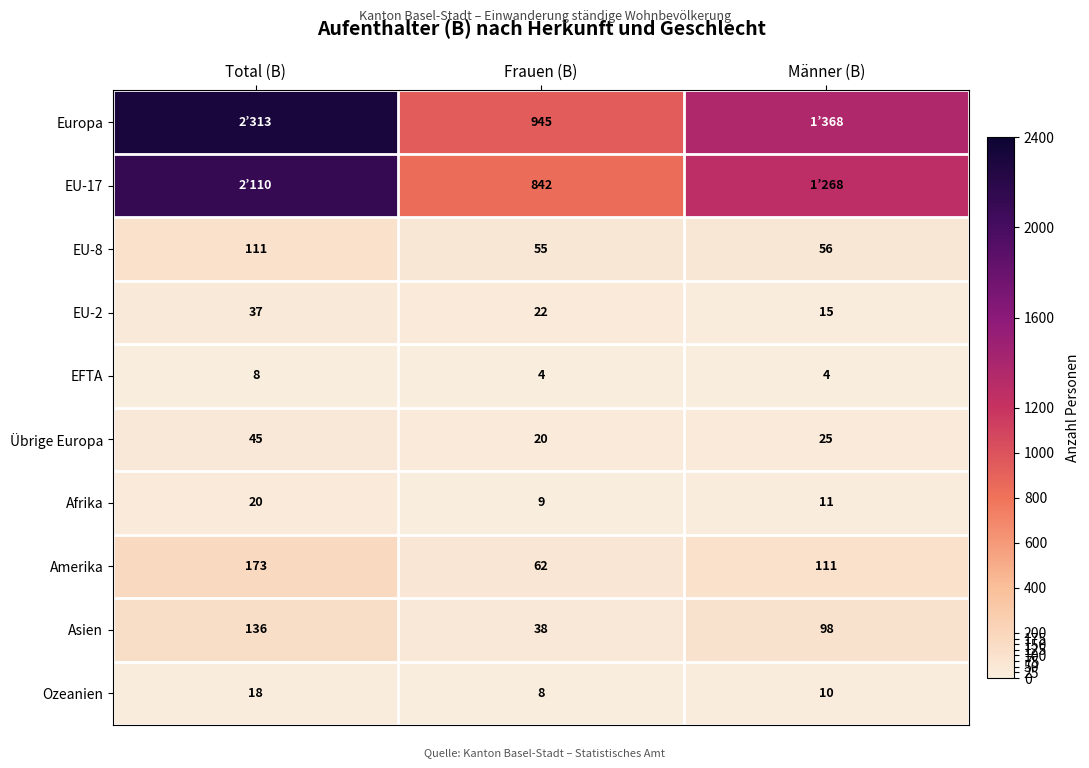

What is the greatest value displayed?

2313